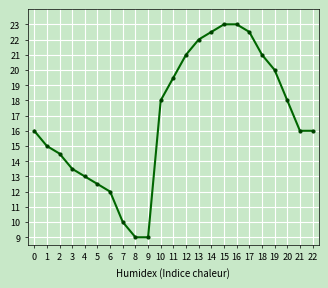

What is the smallest value displayed?

9.0